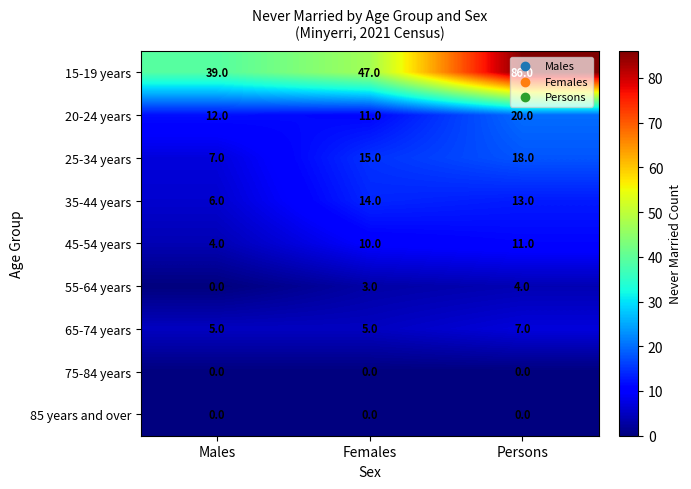

Rank the categories by 45-54 years value from lowest to highest.

Males, Females, Persons